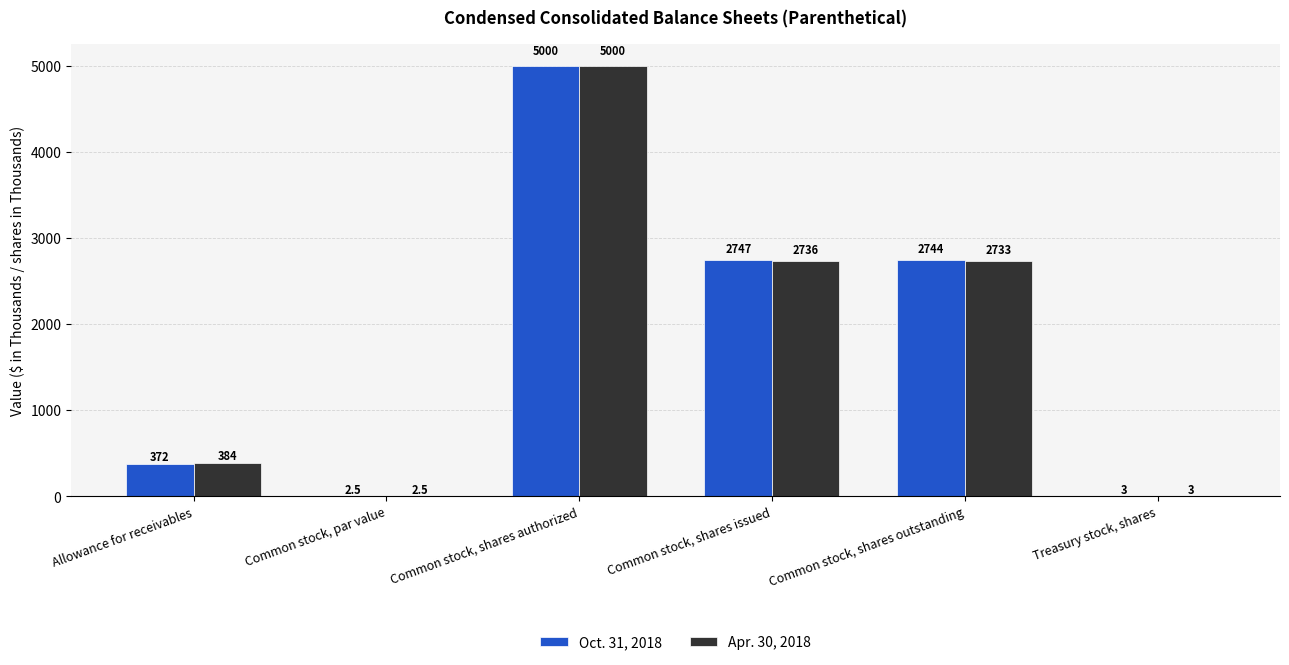

Where is Oct. 31, 2018 nearest to the value 2501?

Common stock, shares outstanding